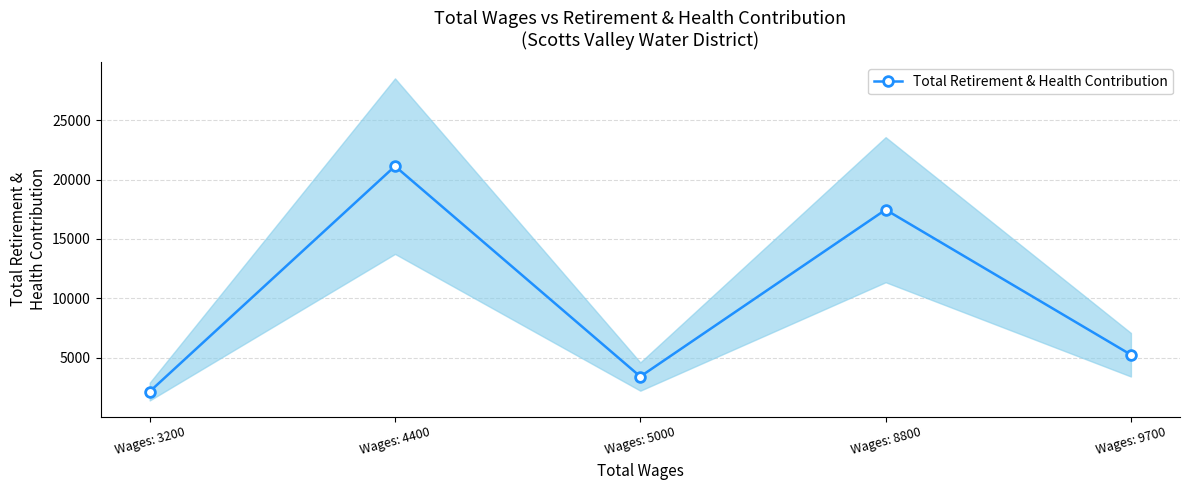

Read the value at Wages: 4400.

21136